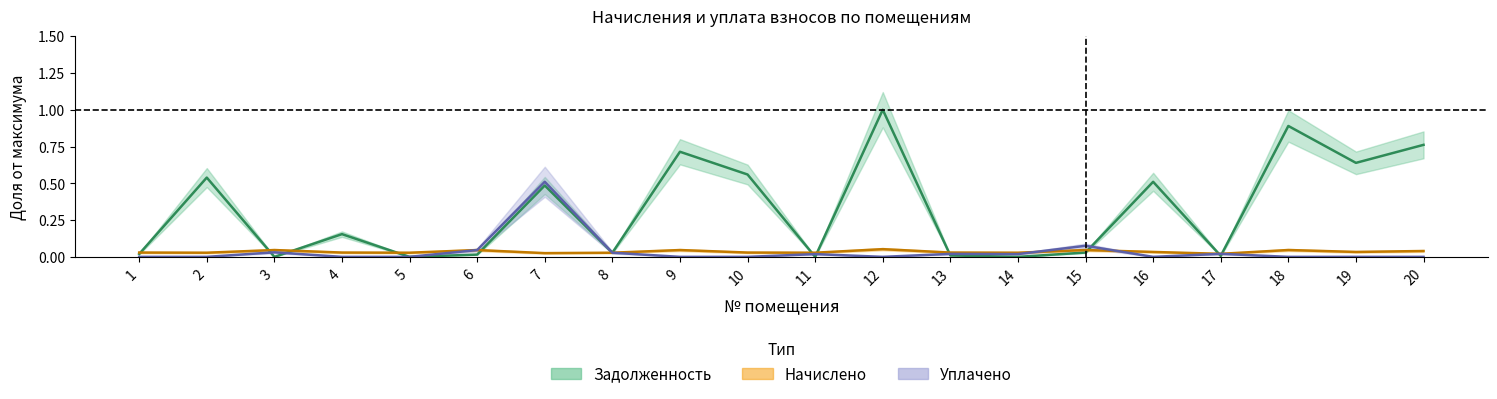

At which category does zadolzhennost reach its first local valley?

3